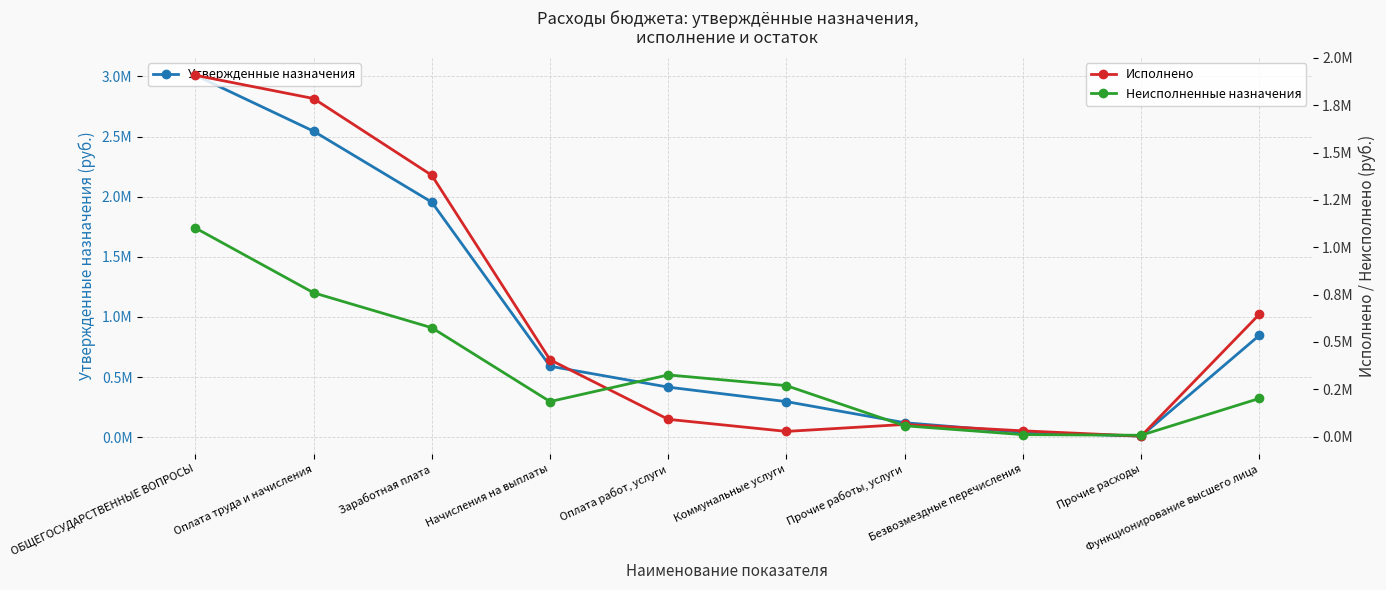

What is the label of the 1st point from the right?

Функционирование высшего лица